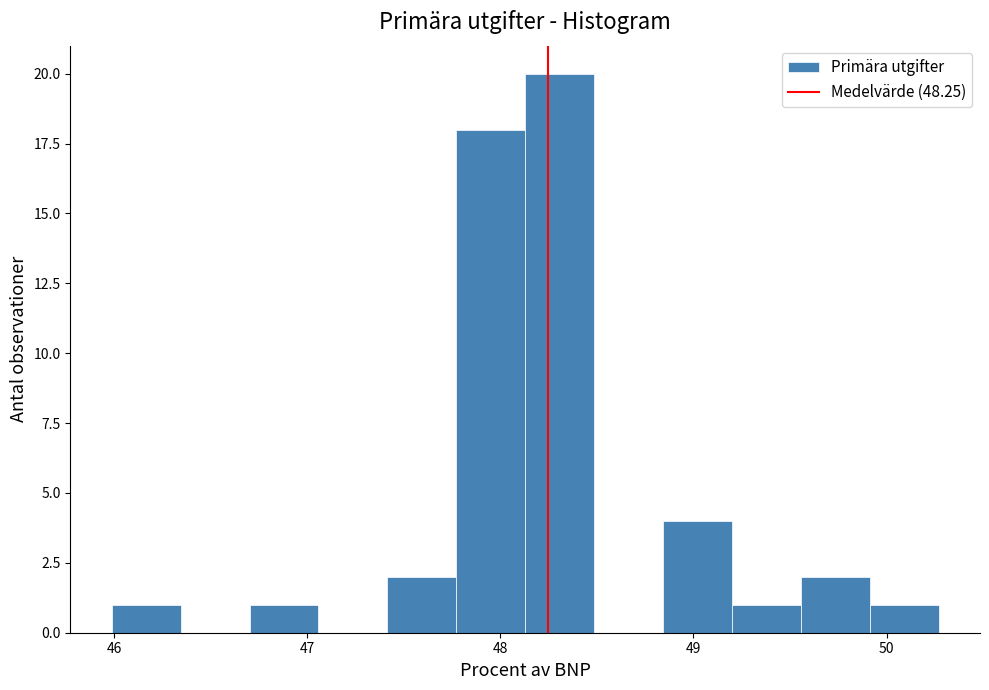

Around what value on the x-axis is the tallest bar? Give the approximate position of its centre, as read against the axis.

48.3